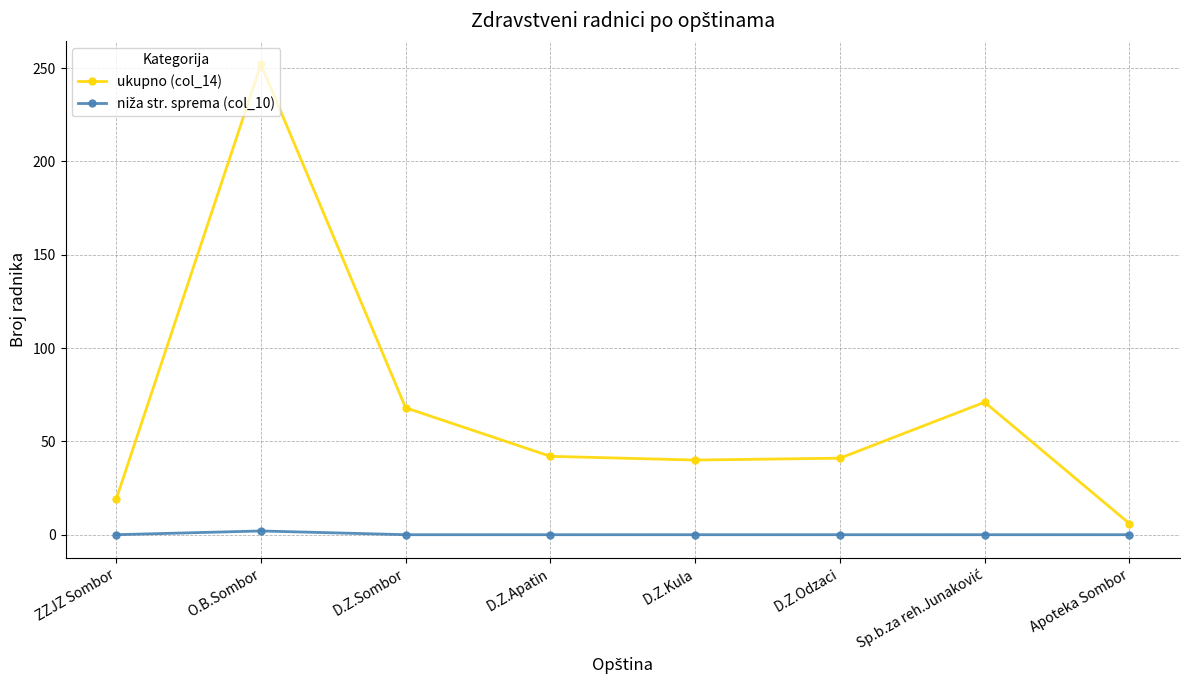

At which category is the sum across all series the highest?

O.B.Sombor